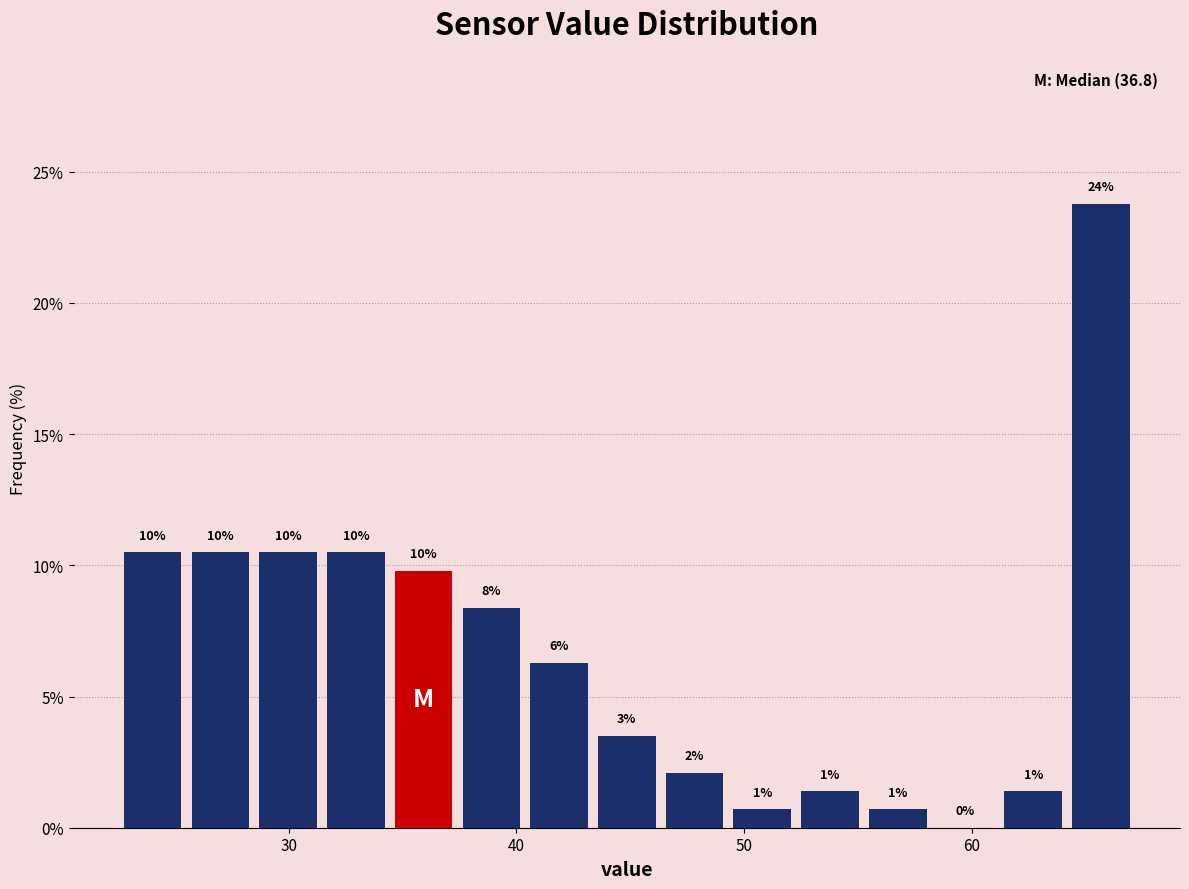

Around what value on the x-axis is the tallest bar? Give the approximate position of its centre, as read against the axis.

66